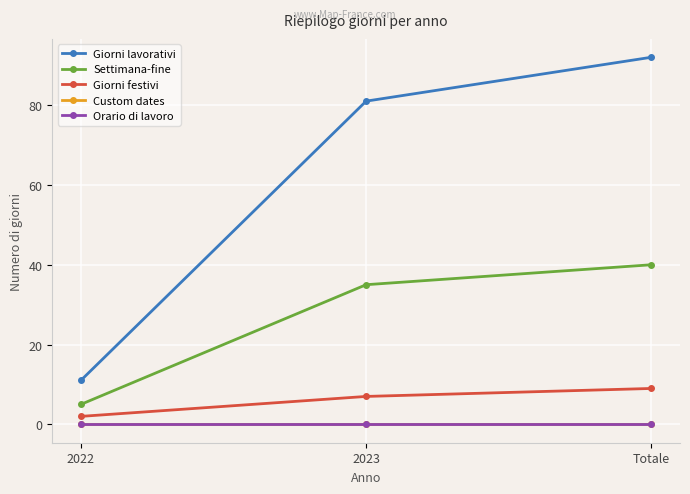

Is this an area chart (filled region under the line)?

No